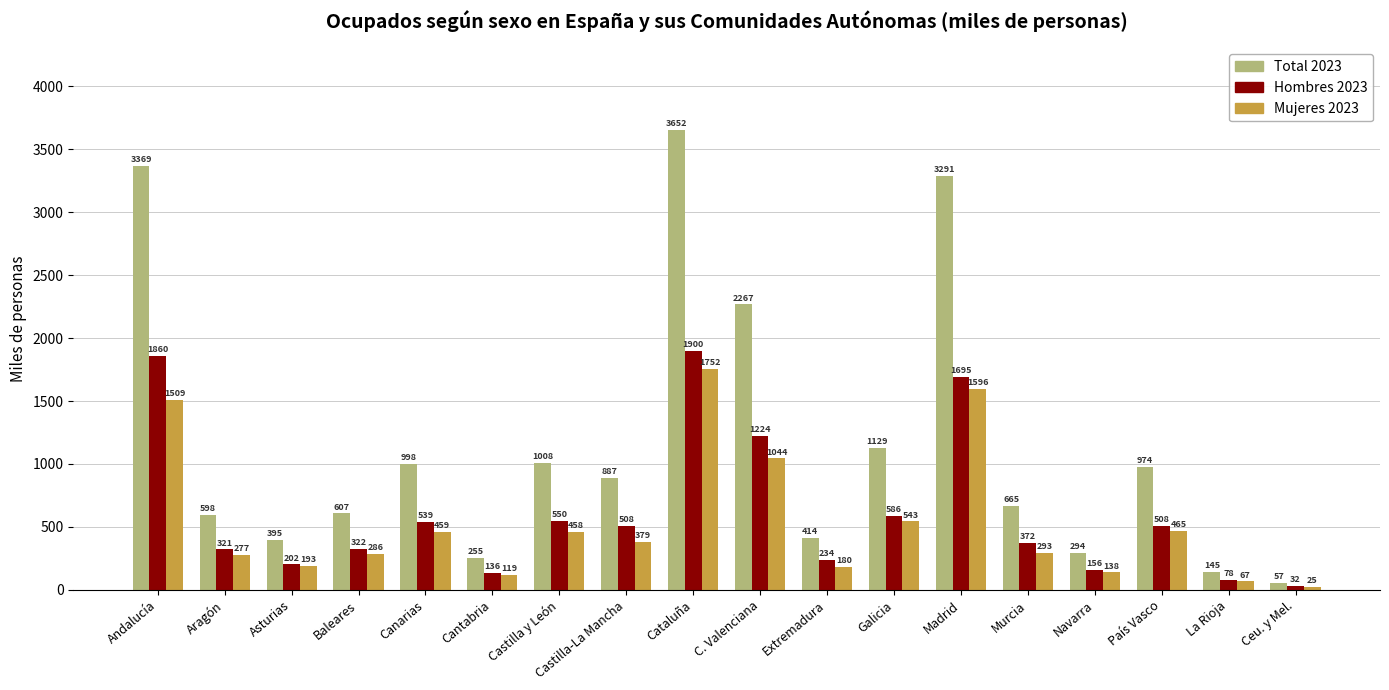

What are all the series names shown in the legend?

Total 2023, Hombres 2023, Mujeres 2023